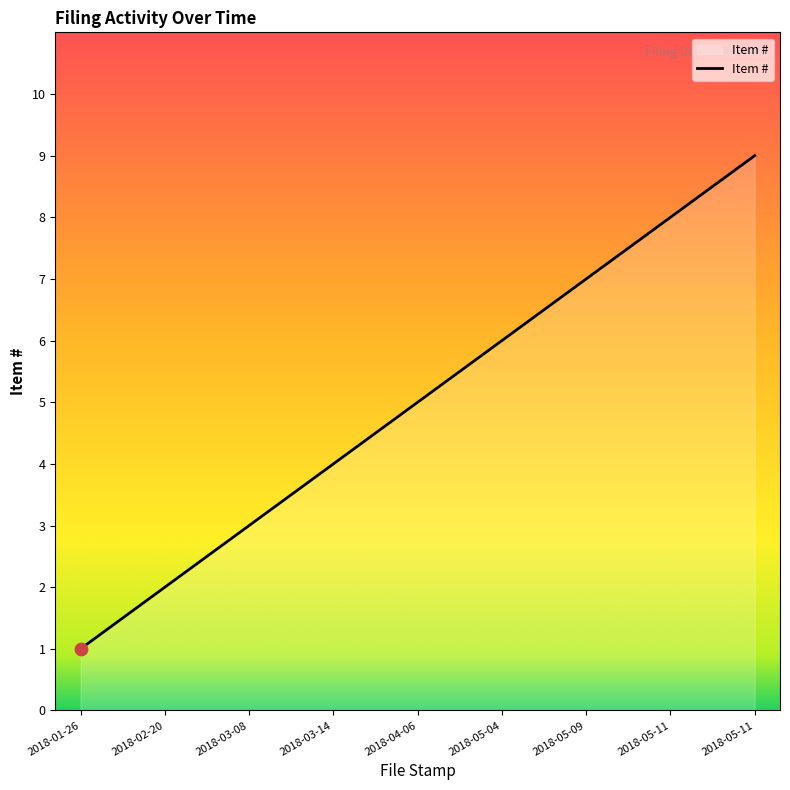

Between 2018-02-20 and 2018-01-26, which is larger?

2018-02-20